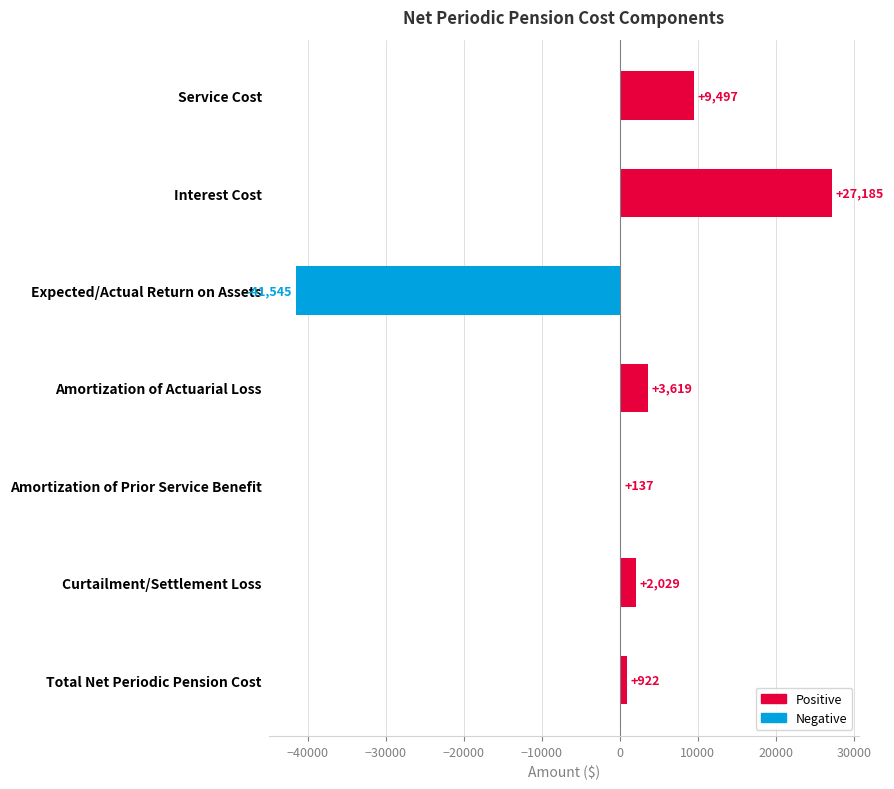

Reading top to bottom, what are all the values shown in this chart?

Service Cost=9497	Interest Cost=27185	Expected/Actual Return on Assets=-41545	Amortization of Actuarial Loss=3619	Amortization of Prior Service Benefit=137	Curtailment/Settlement Loss=2029	Total Net Periodic Pension Cost=922